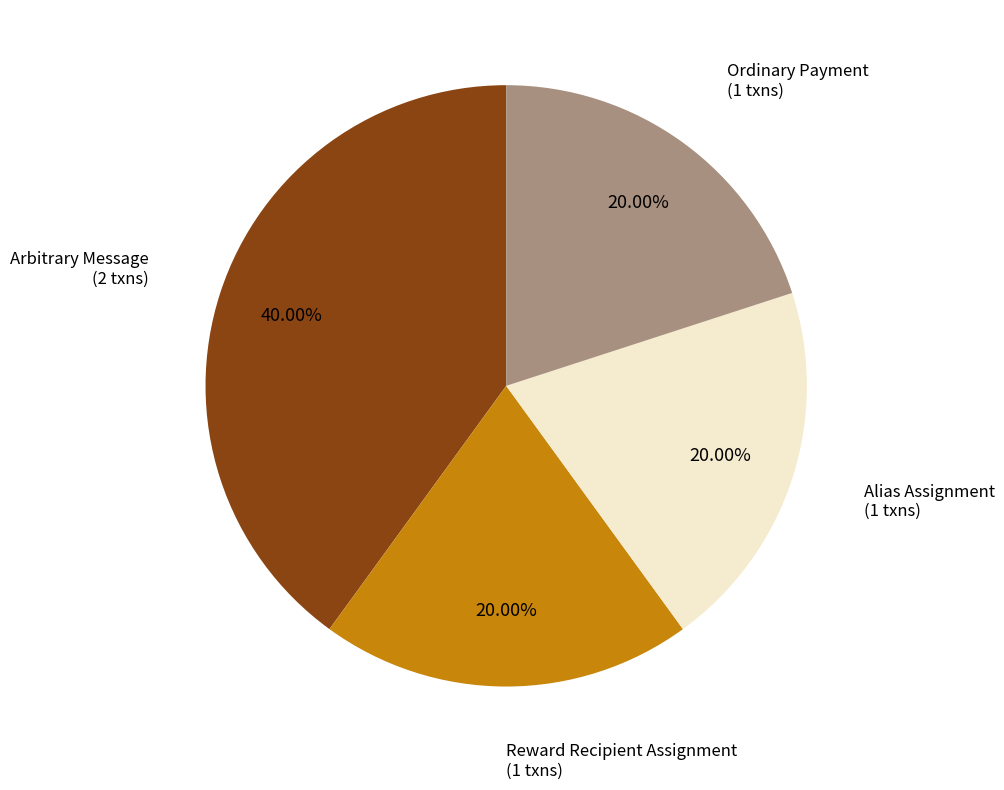

Which category has the biggest portion of the pie?

Arbitrary Message